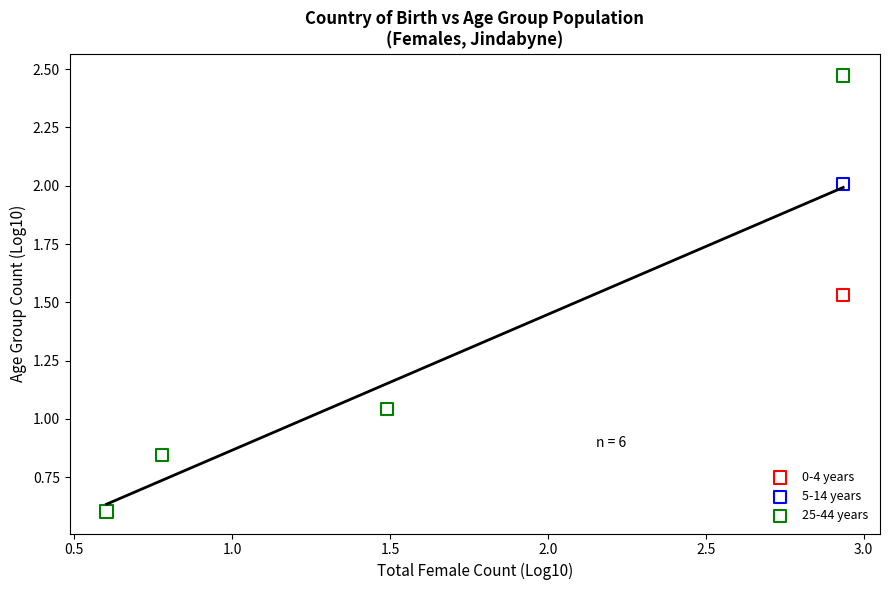

What are all the series names shown in the legend?

0-4 years, 5-14 years, 25-44 years